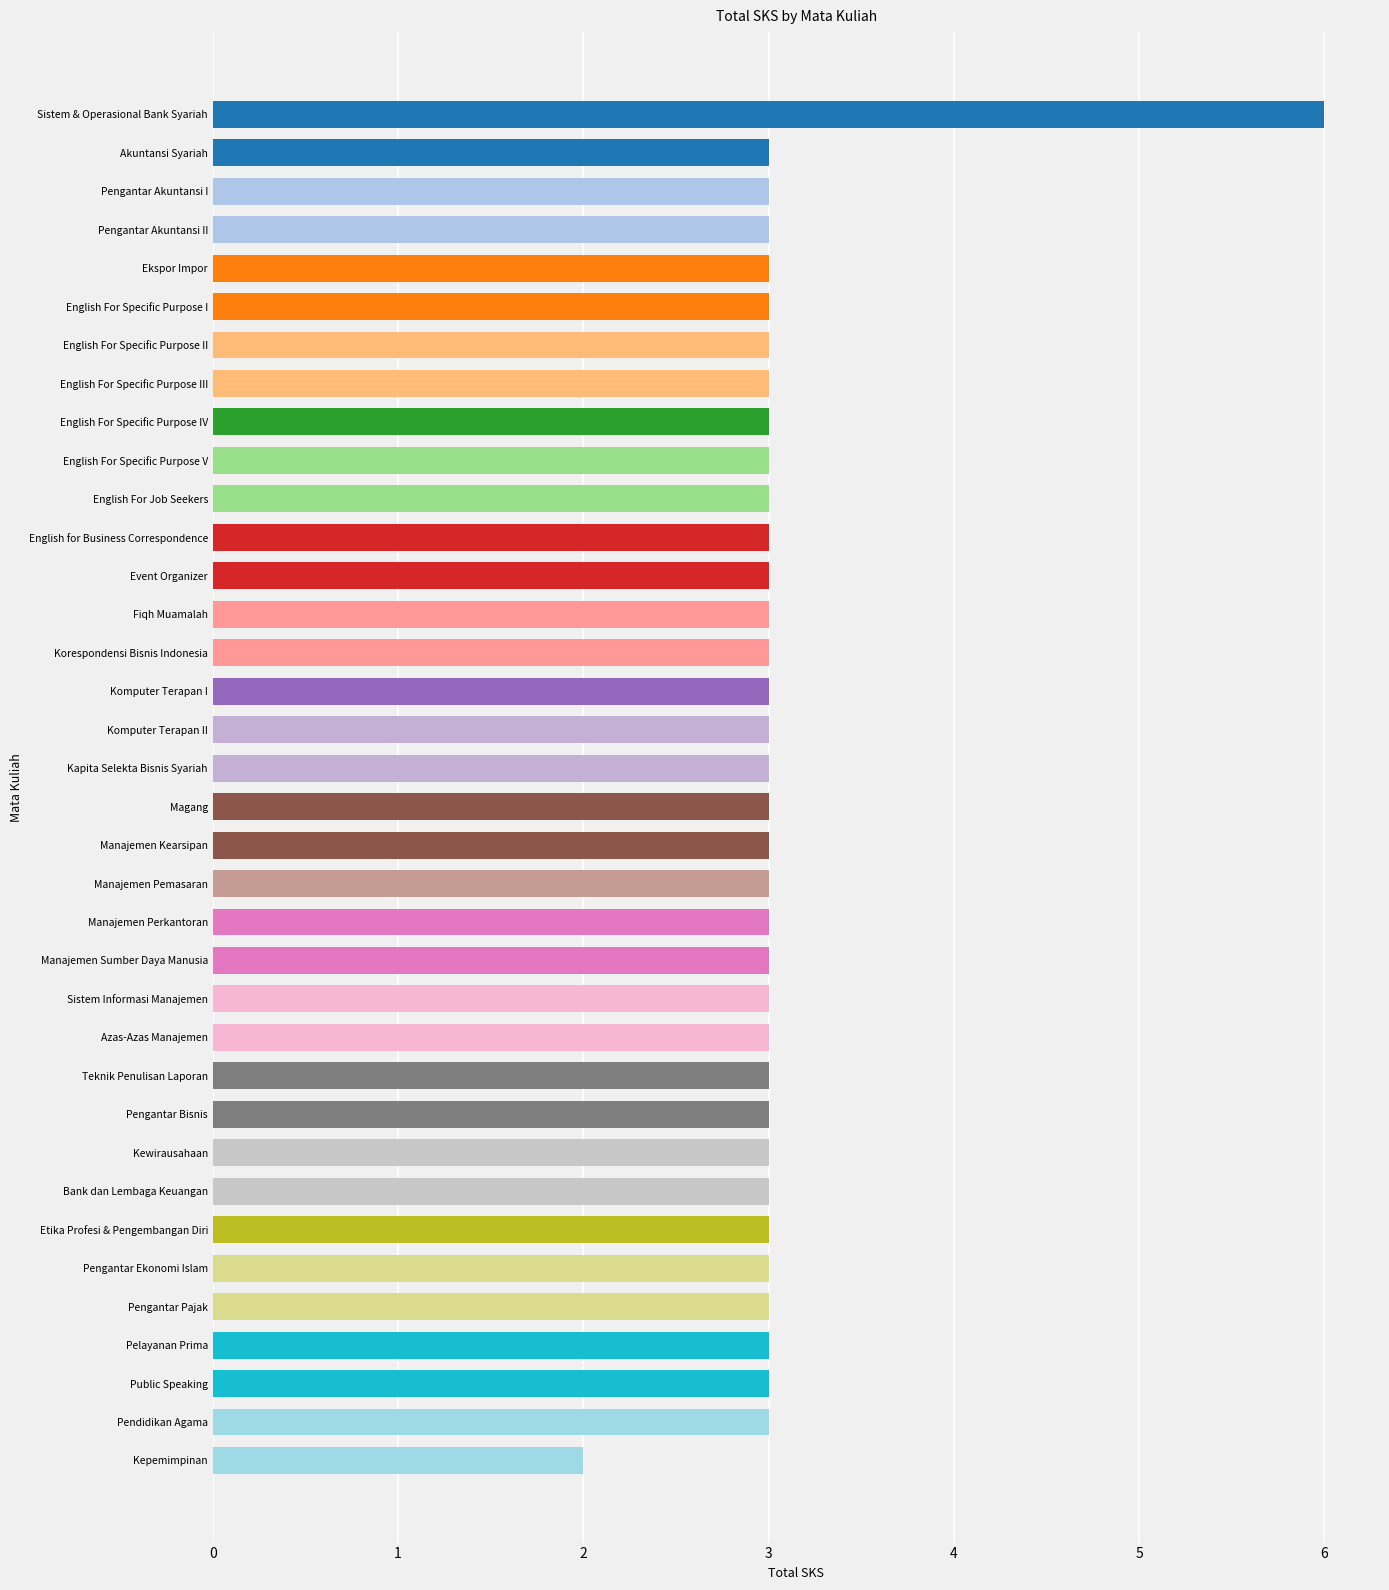

What position from the top is Manajemen Sumber Daya Manusia?

23